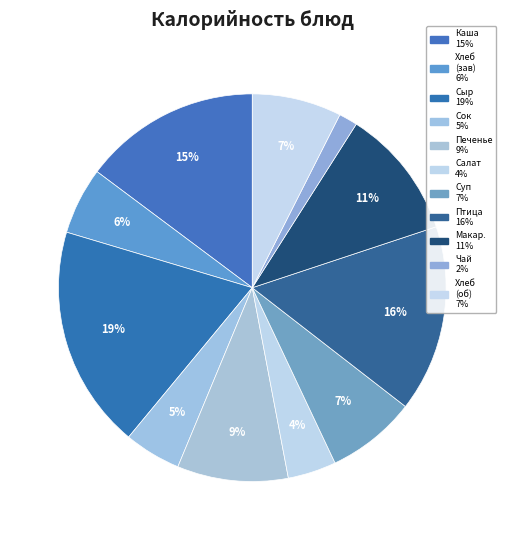

How many slices are in this pie chart?

11